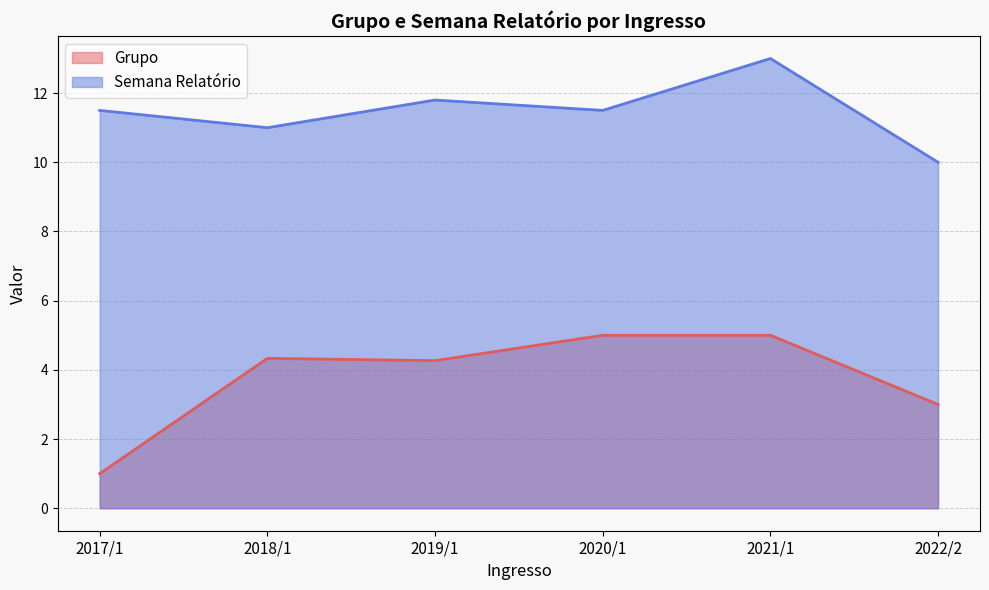

What is the average value of the Semana Relatório series?

11.5